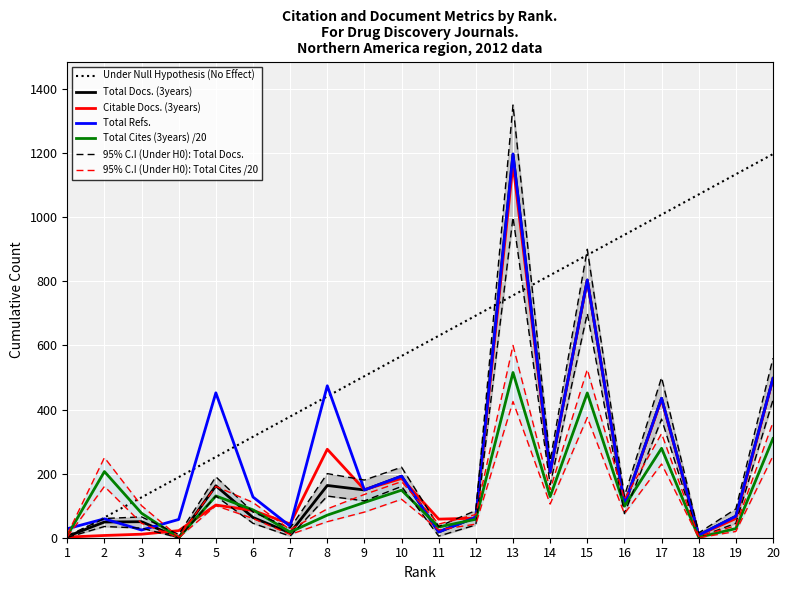

True or false: Total Refs. has a value of 83.9 at 6.

False